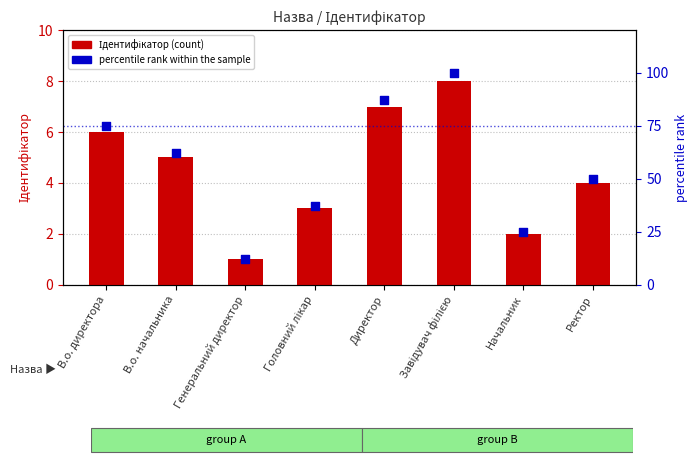

At how many categories does at least one series exceed 4?

8